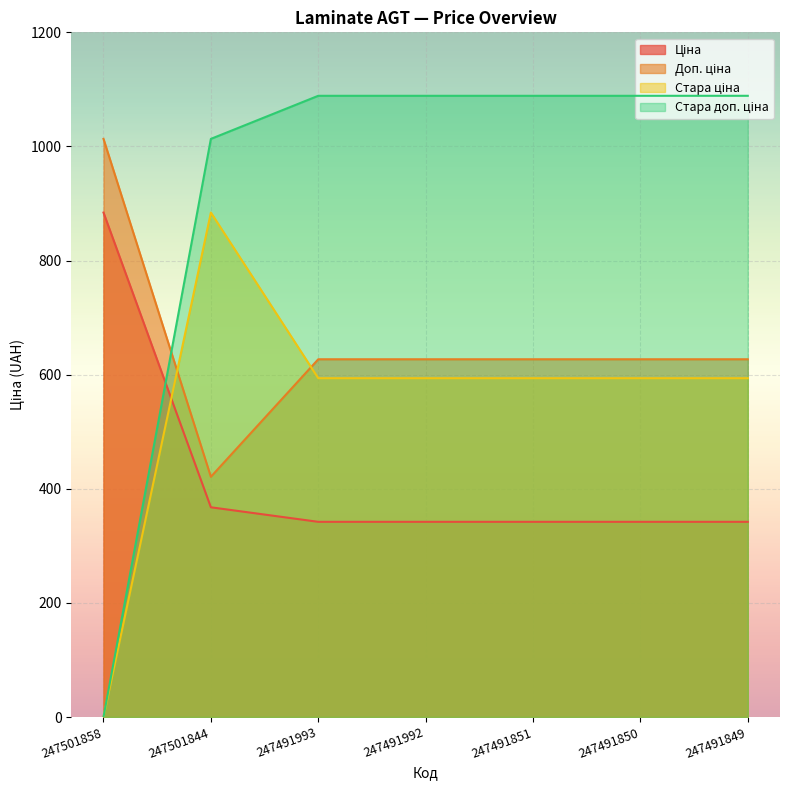

True or false: Ціна has a value of 884.2 at 247501858.

True